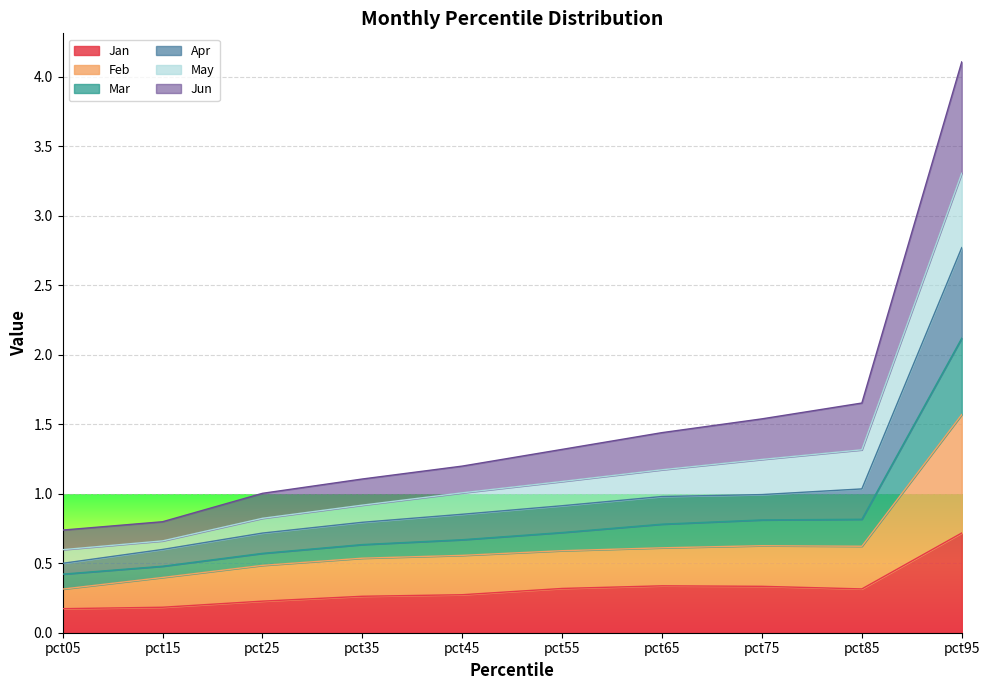

True or false: Jun and Mar cross at least once.

False